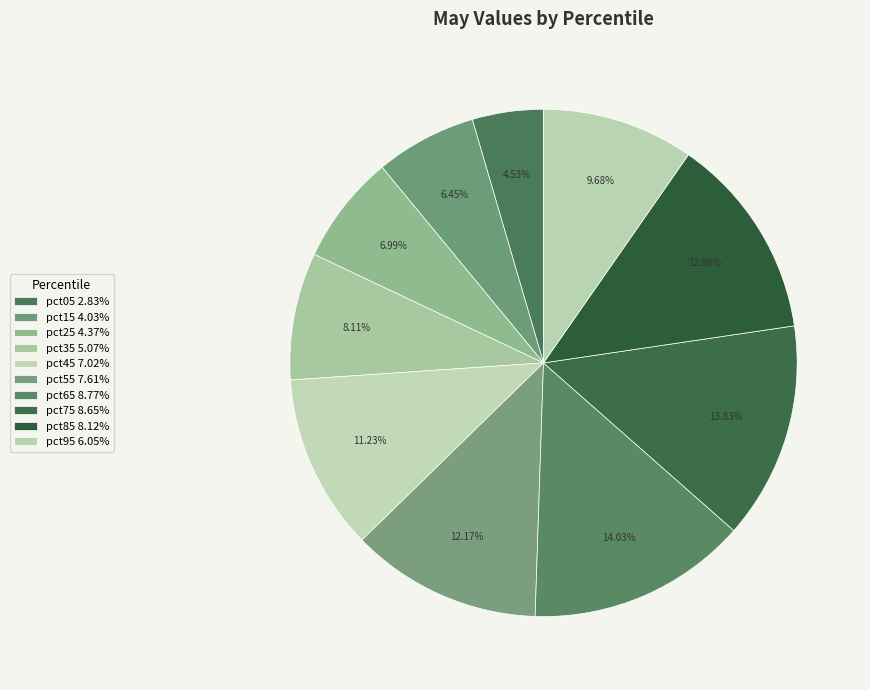

True or false: pct25 accounts for 1% of the total.

False